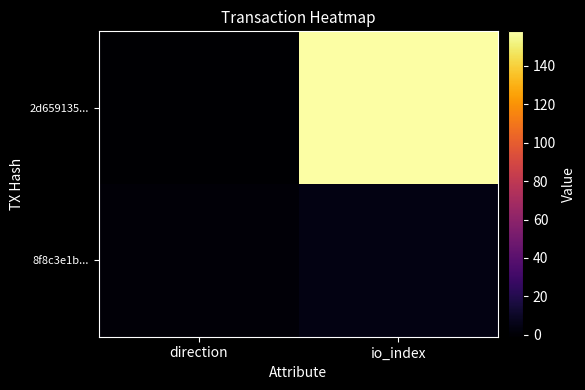

Which series has the largest total across all categories?

2d659135...